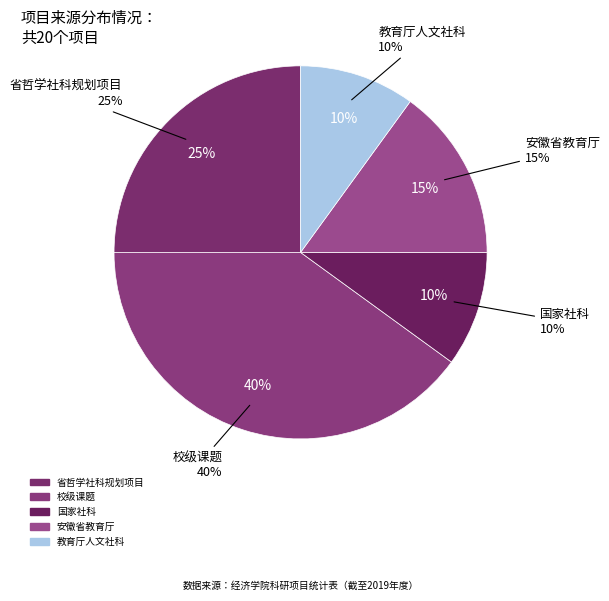

How much of the chart is everything except 省哲学社科规划项目?

75.0%